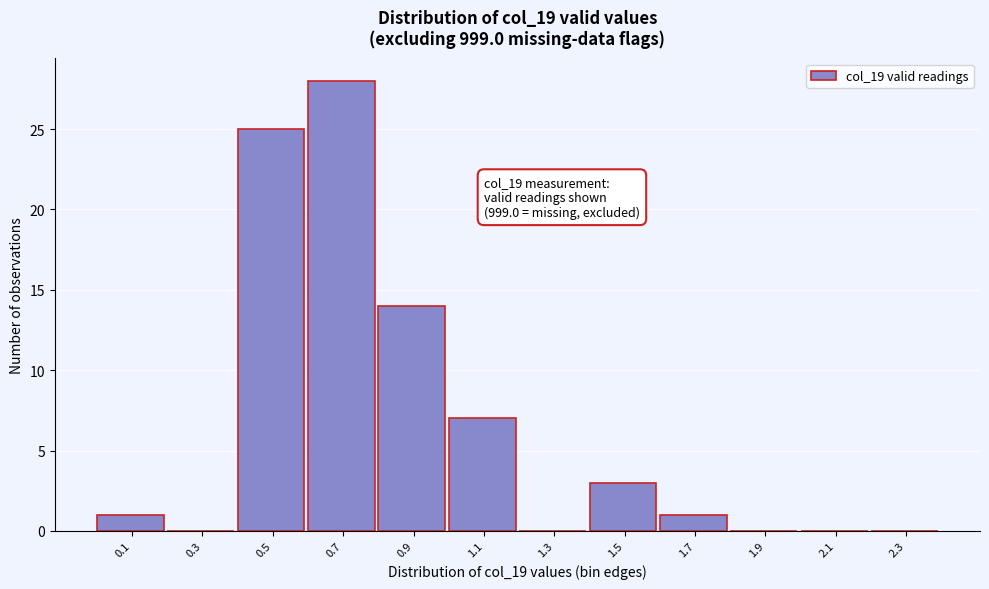

Reading right to left, transcribe all the data shown in this chart.

2.3=0	2.1=0	1.9=0	1.7=1	1.5=3	1.3=0	1.1=7	0.9=14	0.7=28	0.5=25	0.3=0	0.1=1